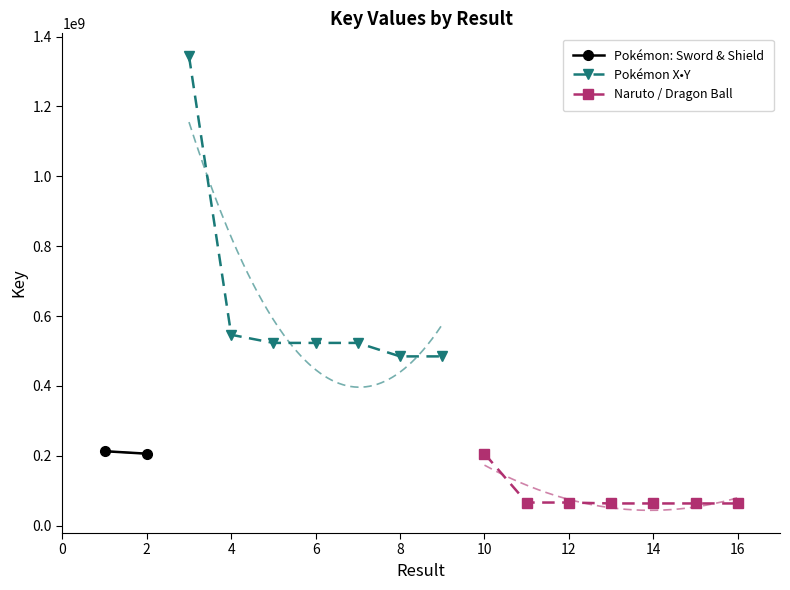

What is the difference between the maximum and minimum values in the Naruto / Dragon Ball series?

142365425